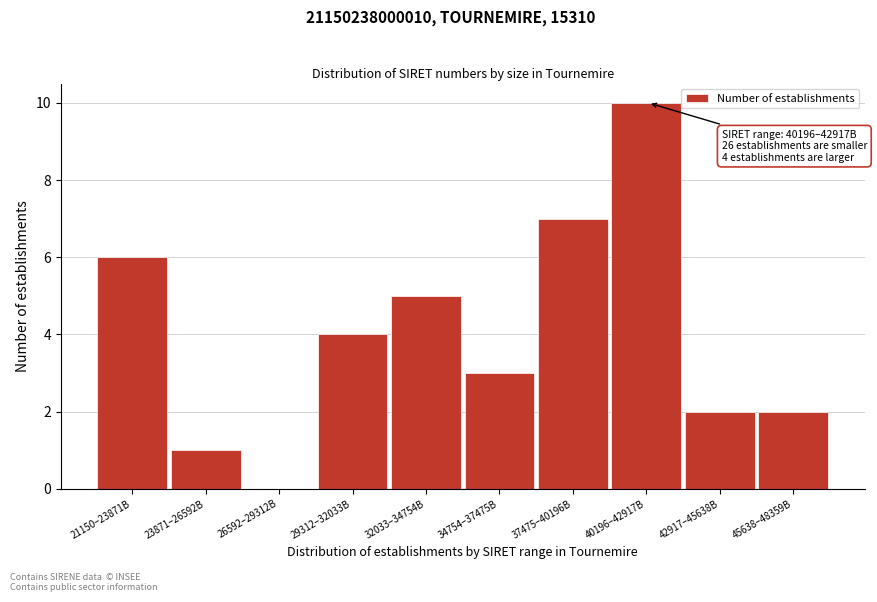

Reading left to right, what are all the values shown in this chart?

21150–23871B=6	23871–26592B=1	26592–29312B=0	29312–32033B=4	32033–34754B=5	34754–37475B=3	37475–40196B=7	40196–42917B=10	42917–45638B=2	45638–48359B=2